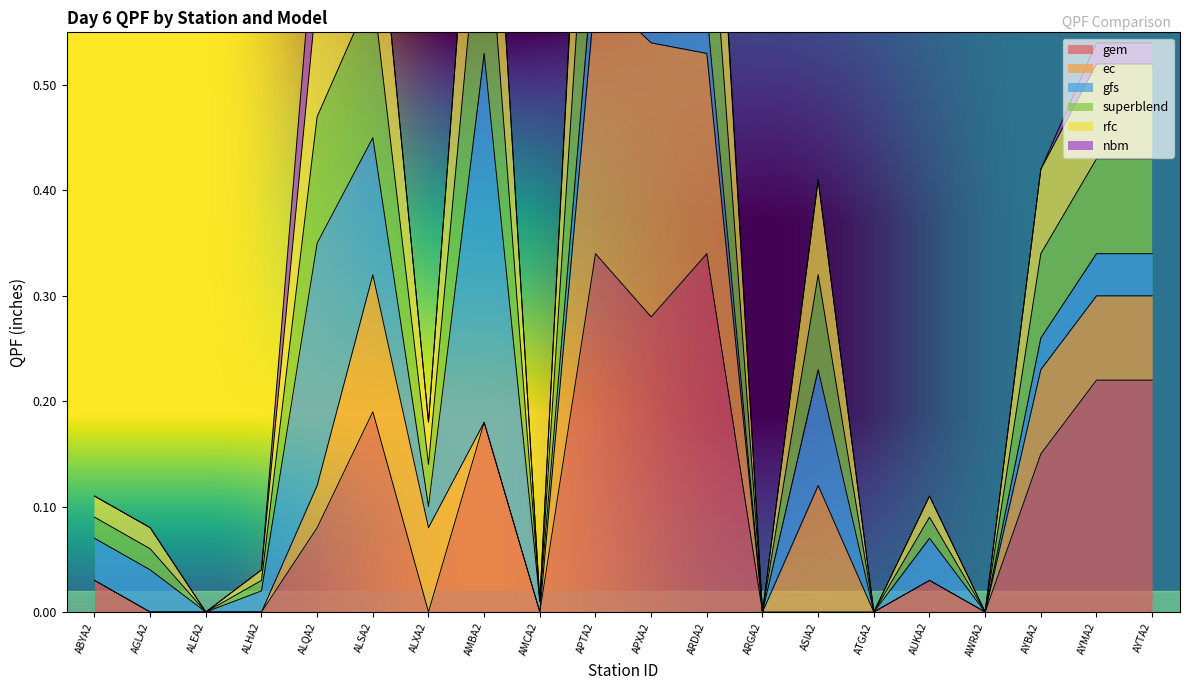

True or false: rfc and superblend cross at least once.

False